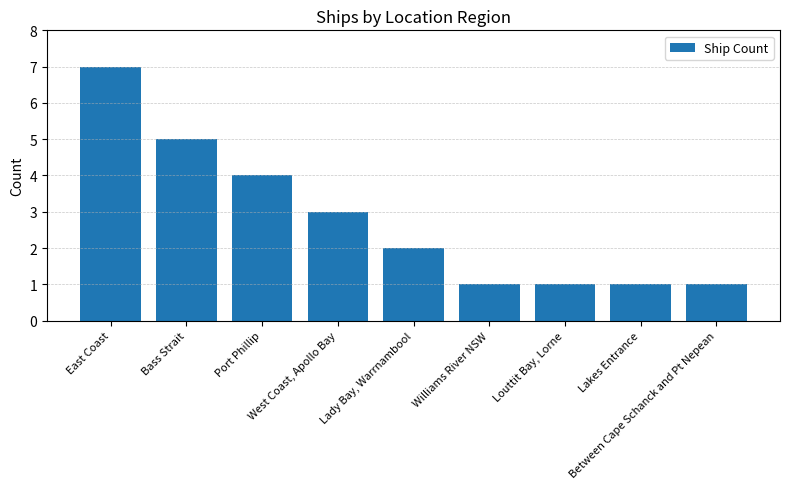

Does the chart contain stacked bars?

No